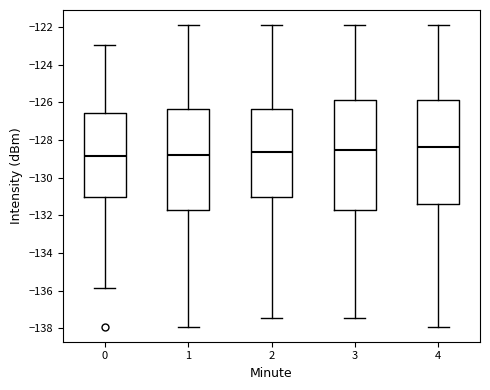

Where does the upper whisker of the box at x = 1 end on the y-axis? The values are not printed on the chart, so give them approximately, as read against the axis.

-122.0